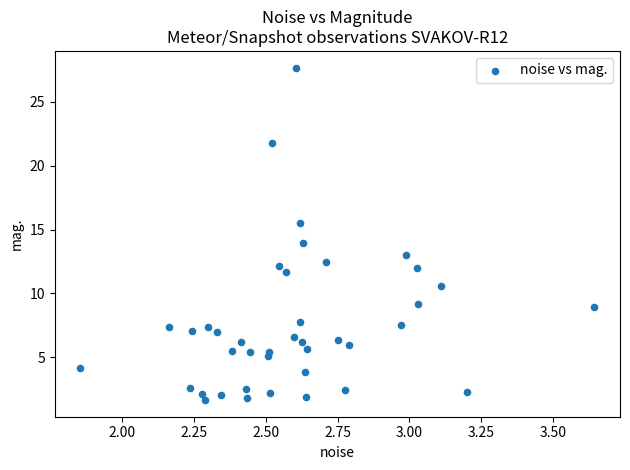

What is the range of X values (max minus min)?

1.8